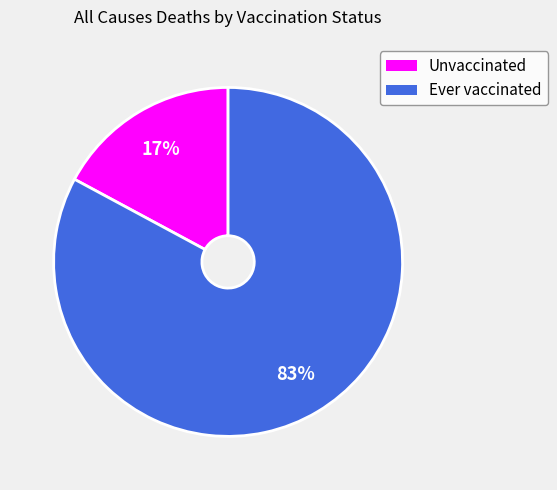

Is the sum of Unvaccinated and Ever vaccinated greater than half?

Yes